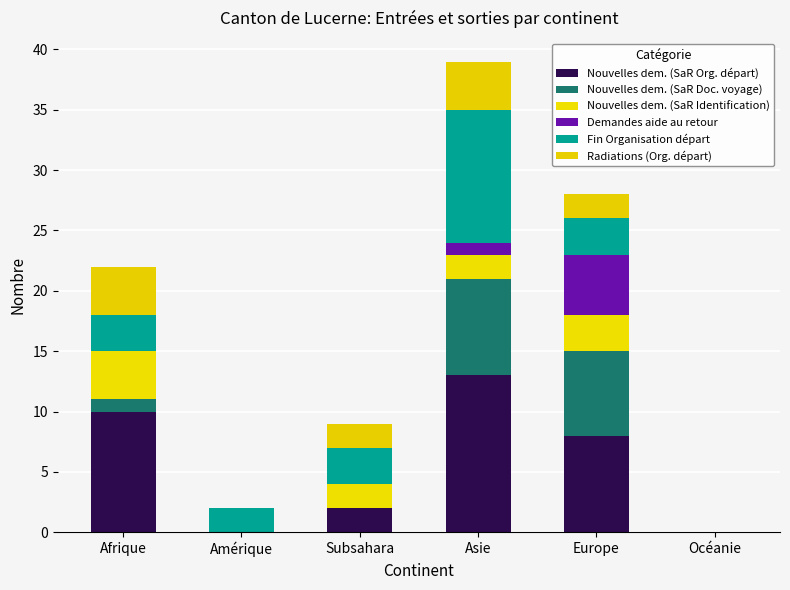

Which category has the lowest value in the Nouvelles dem. (SaR Org. départ) series?

Amérique